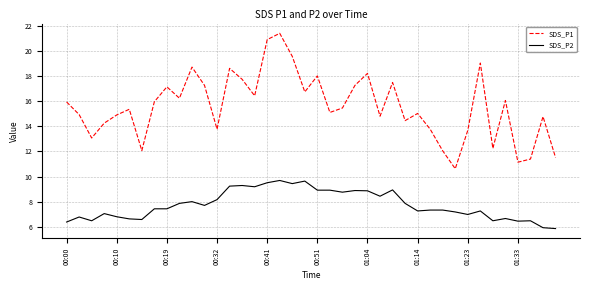

What is the minimum value shown in the chart?

5.9